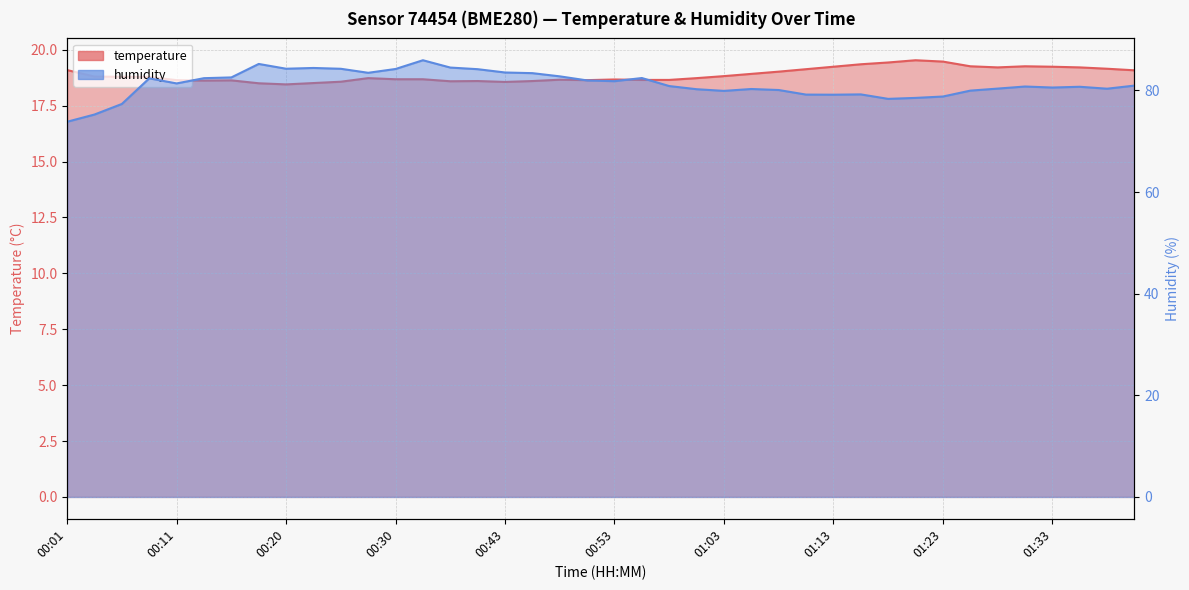

Between 00:43 and 01:23, which series saw the biggest shift?

humidity